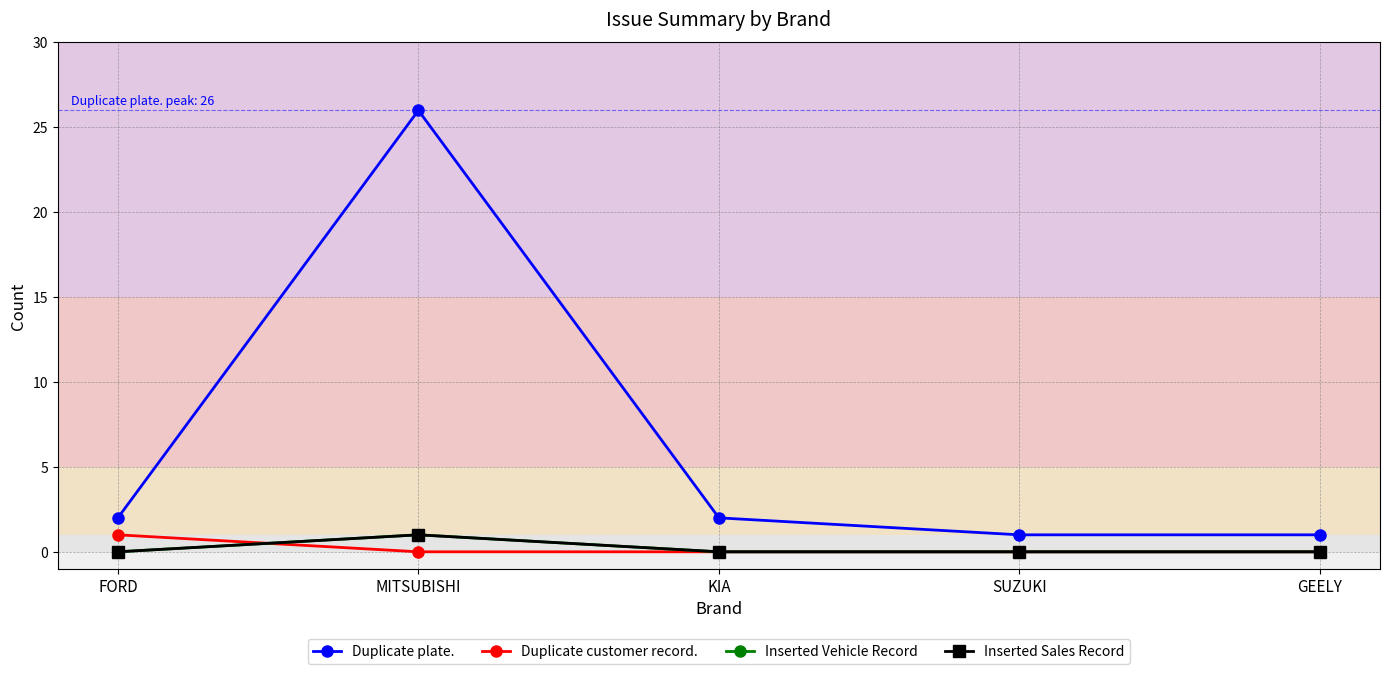

True or false: Duplicate plate. and Inserted Sales Record intersect in this chart.

False